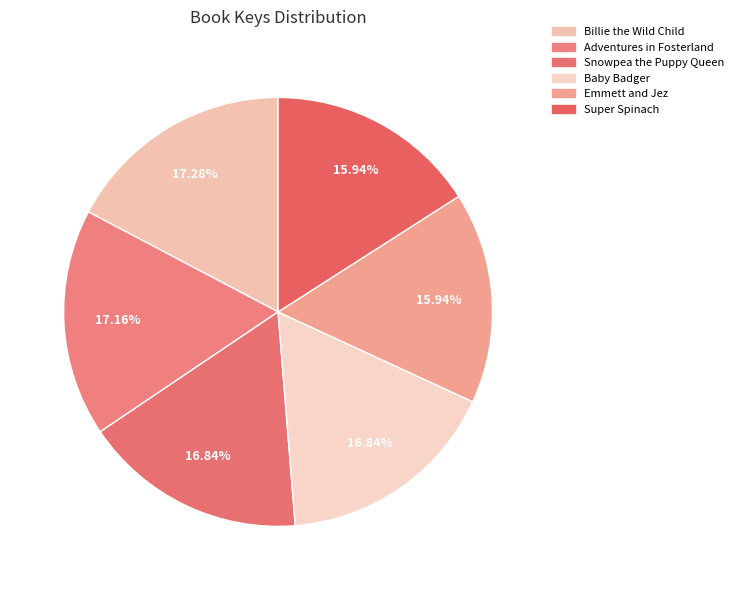

To the nearest percent, what is the combined percentage of Billie the Wild Child and Adventures in Fosterland?

34%